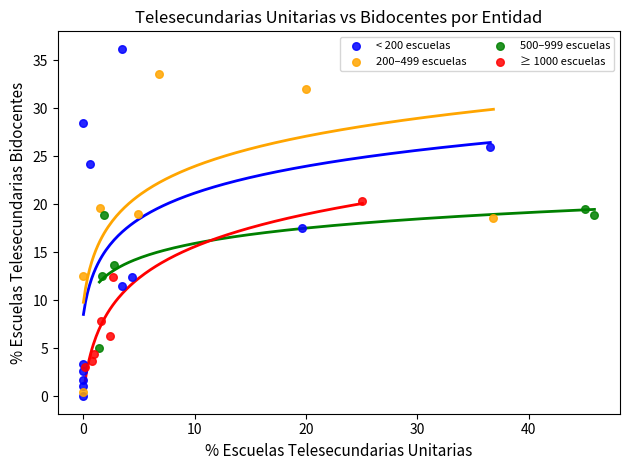

Which series has the widest spread of Y values?

< 200 escuelas